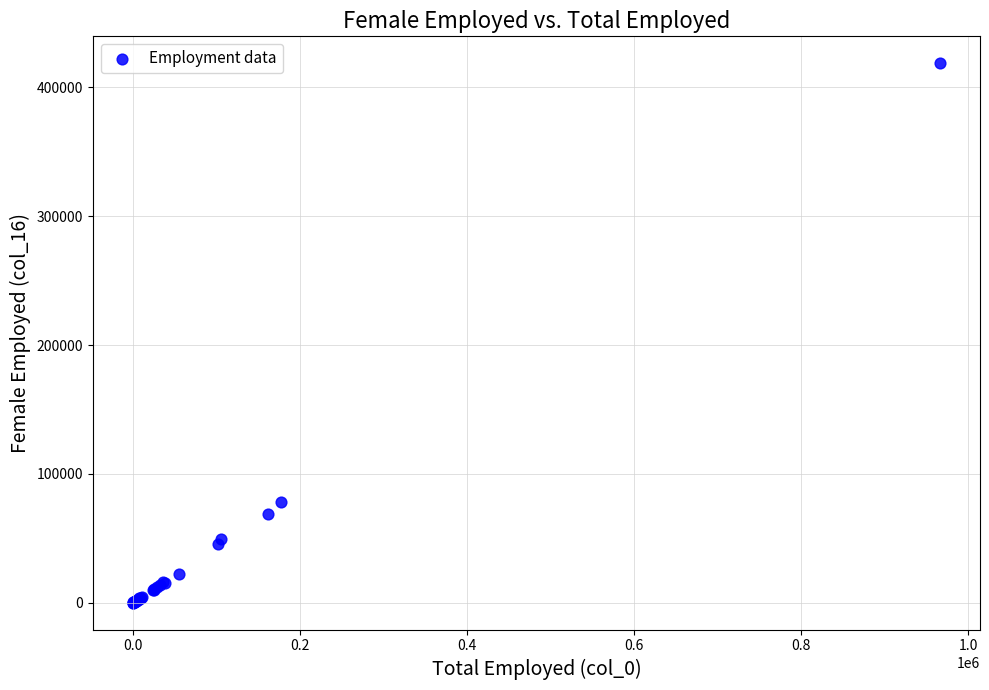

What Y value in the scatter plot is closest to 209398?

78048